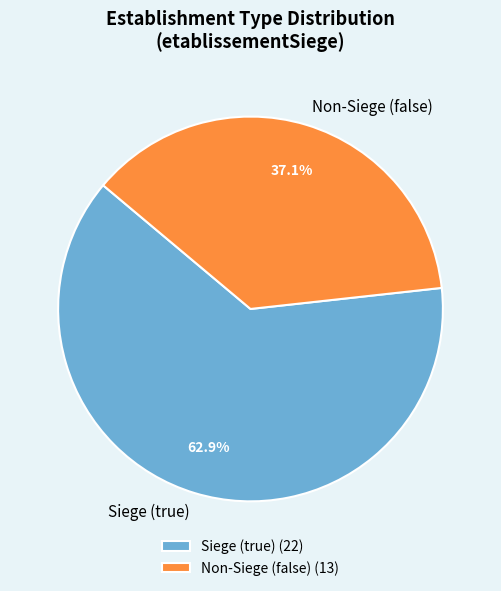

How many segments does this pie chart have?

2